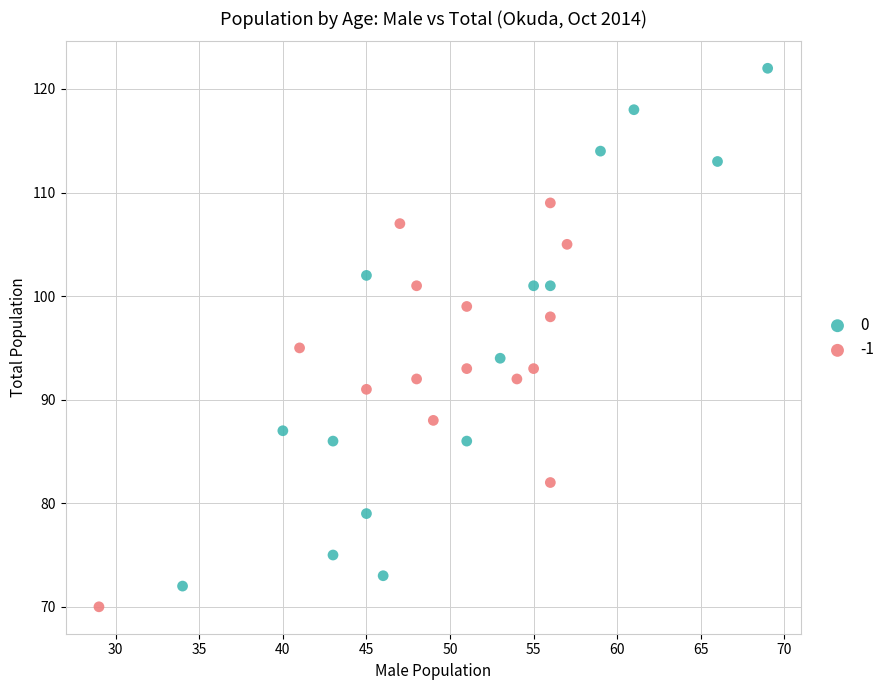

Which series contains the lowest Y value?

-1